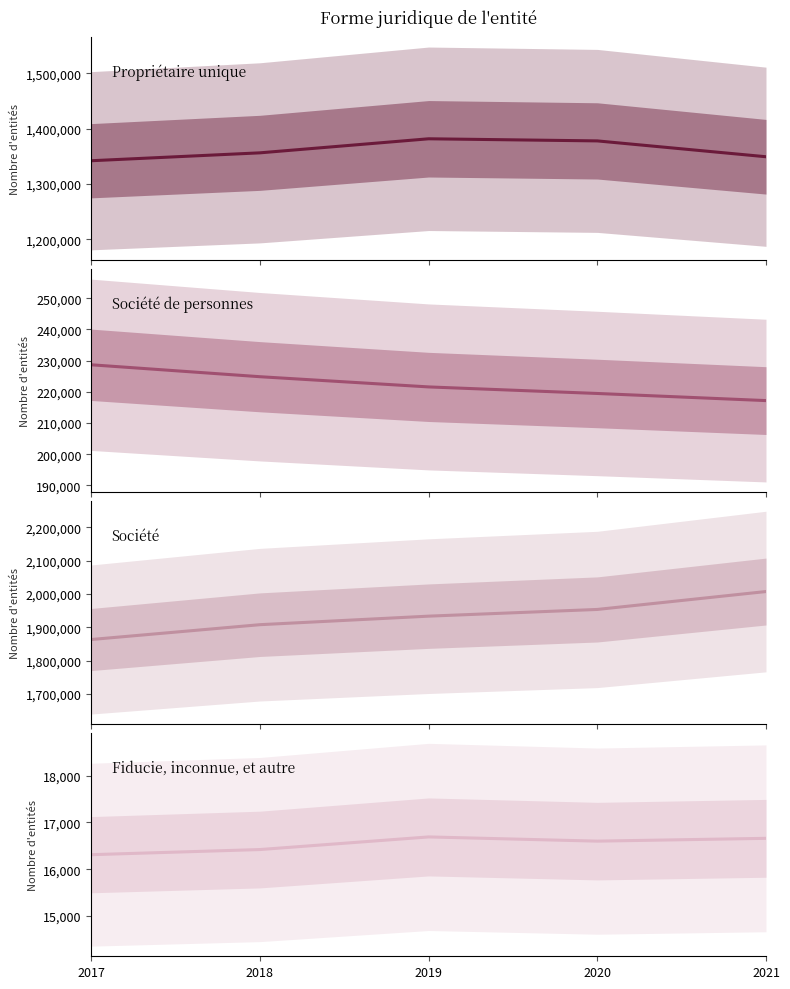

At which category is the sum across all series the highest?

2021